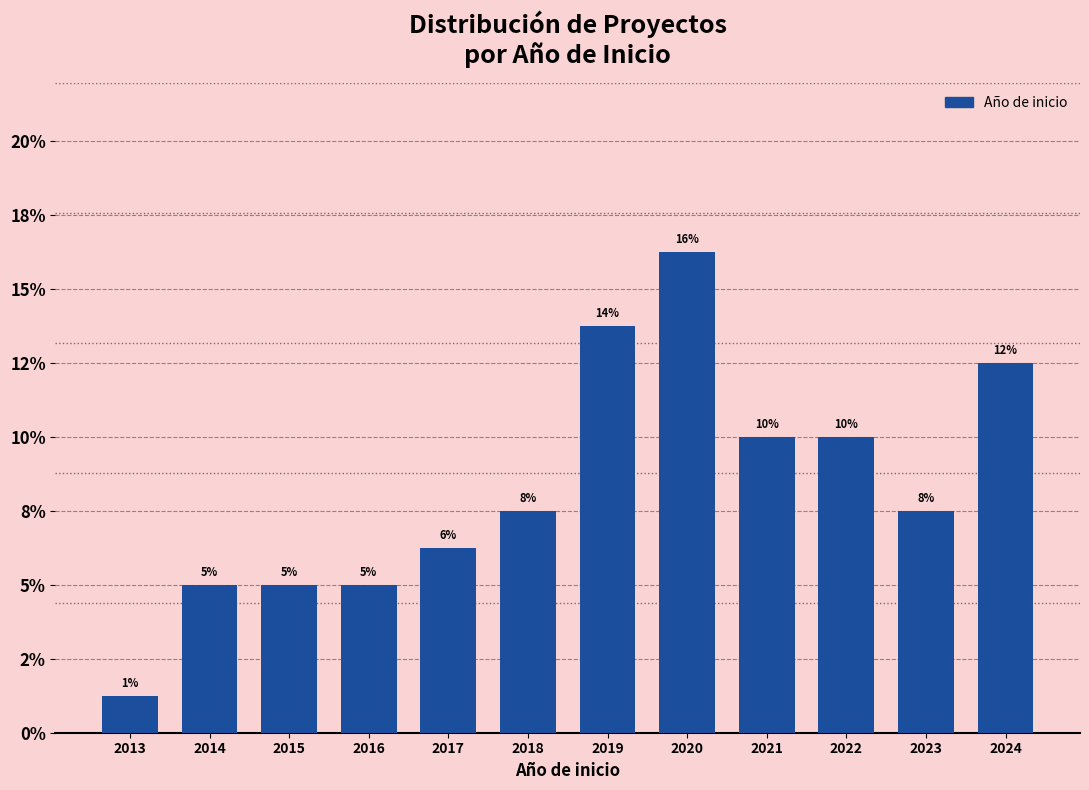

Does the chart contain any negative values?

No